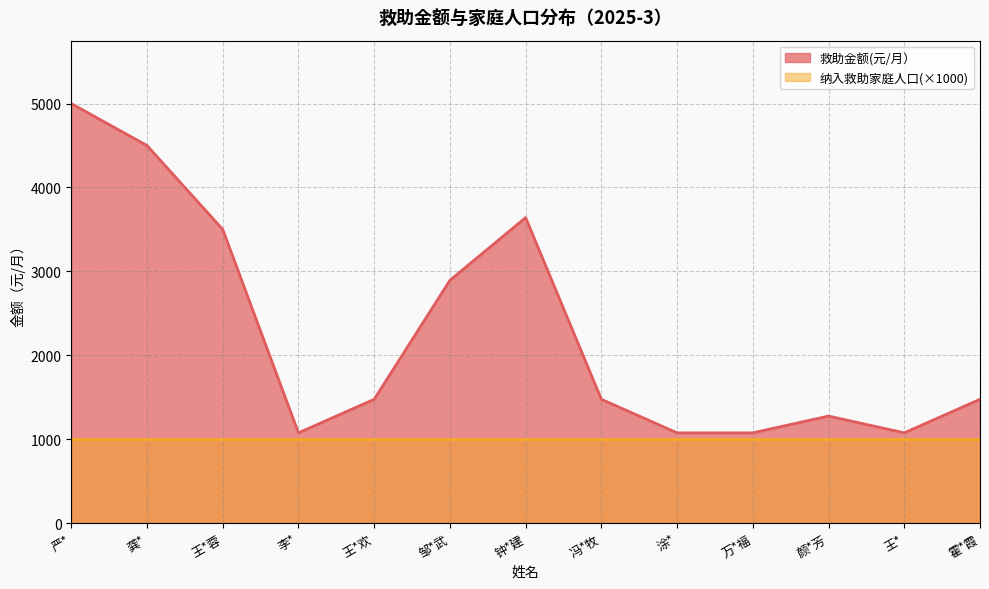

Reading left to right, extract all data points from this chart.

严*=5000.0	龚*=4500.0	王*蓉=3500.0	李*=1075.0	王*欢=1475.0	邹*武=2893.4	钟*建=3641.0	冯*牧=1475.0	涂*=1075.0	万*福=1075.0	颜*芳=1275.0	王*=1075.0	霍*霞=1475.0